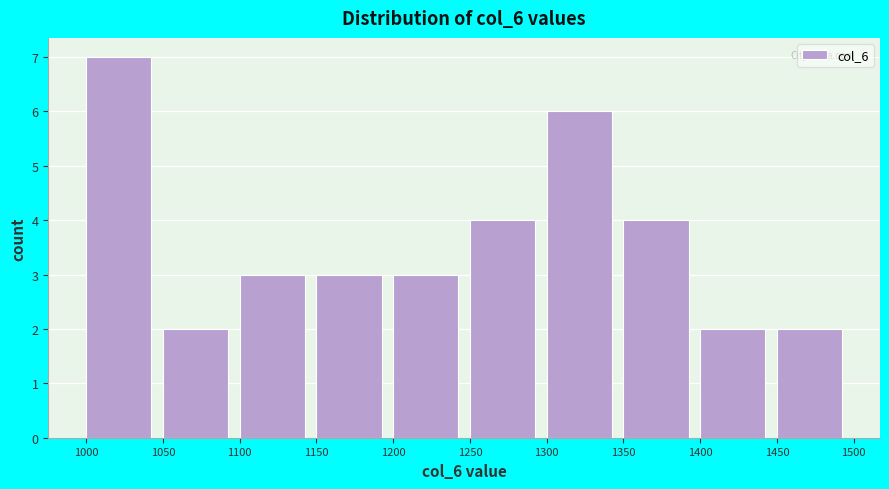

What is the height of the bar covering 1300 to 1350 on the x-axis? The values are not printed on the chart, so give them approximately, as read against the axis.

6